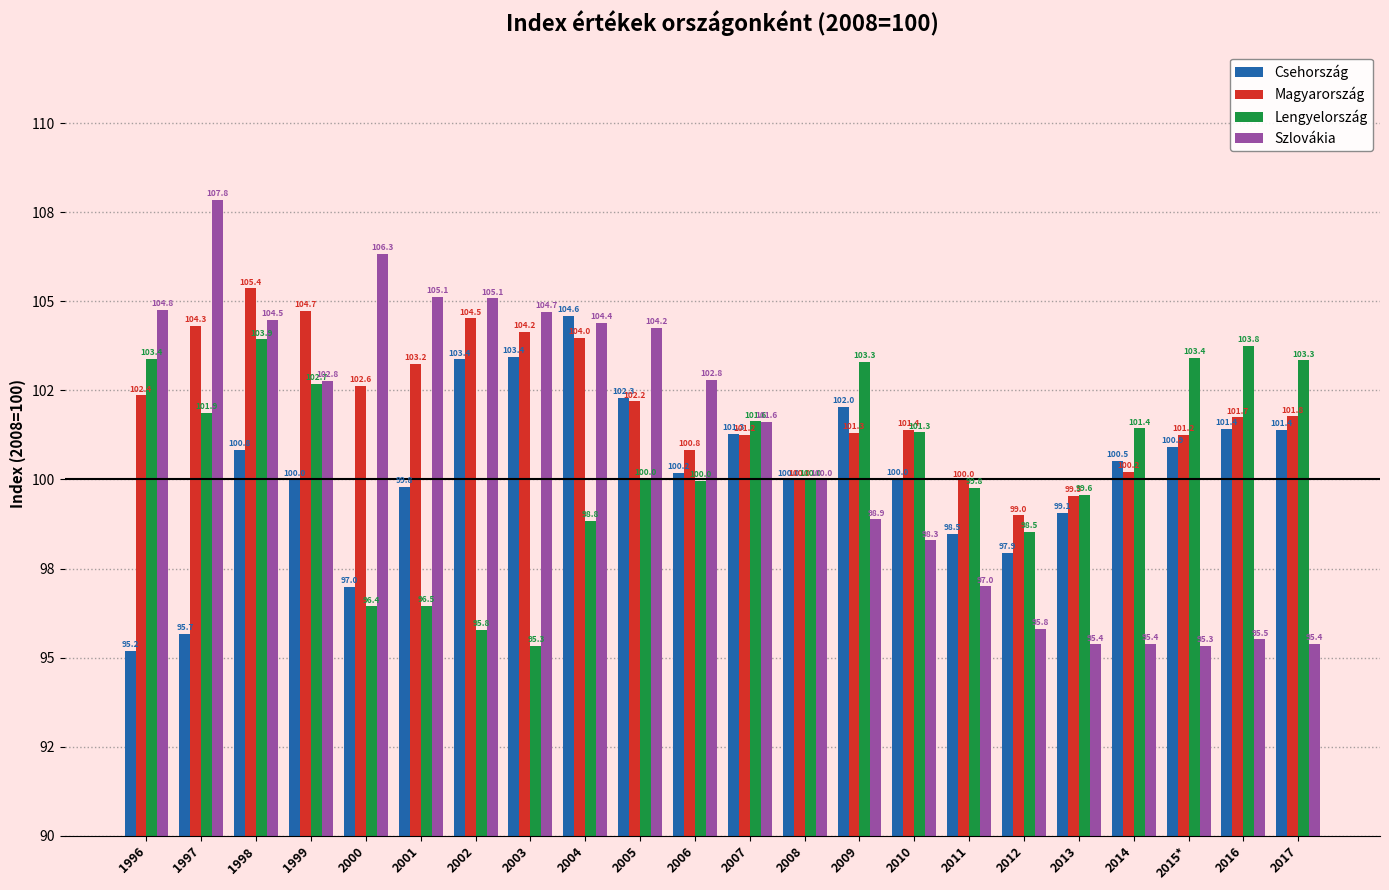

Between 2004 and 1999, which is larger?

2004